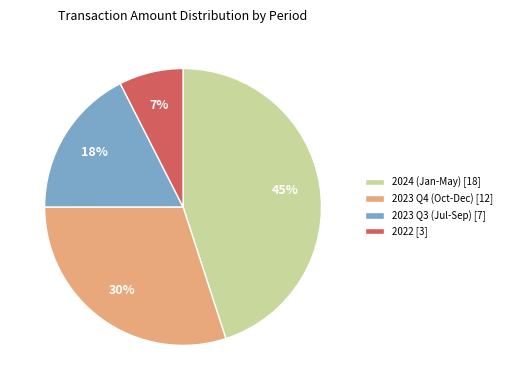

Is it true that 2023 Q4 (Oct-Dec) [12] is 30% of the pie?

True